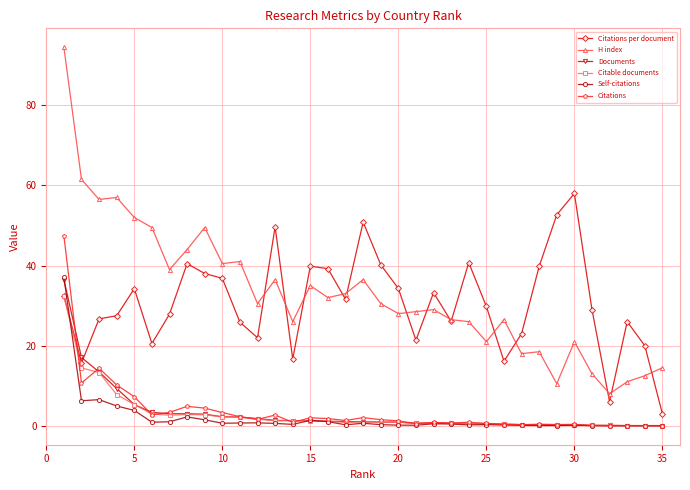

What is the maximum value for Citations?

47.4